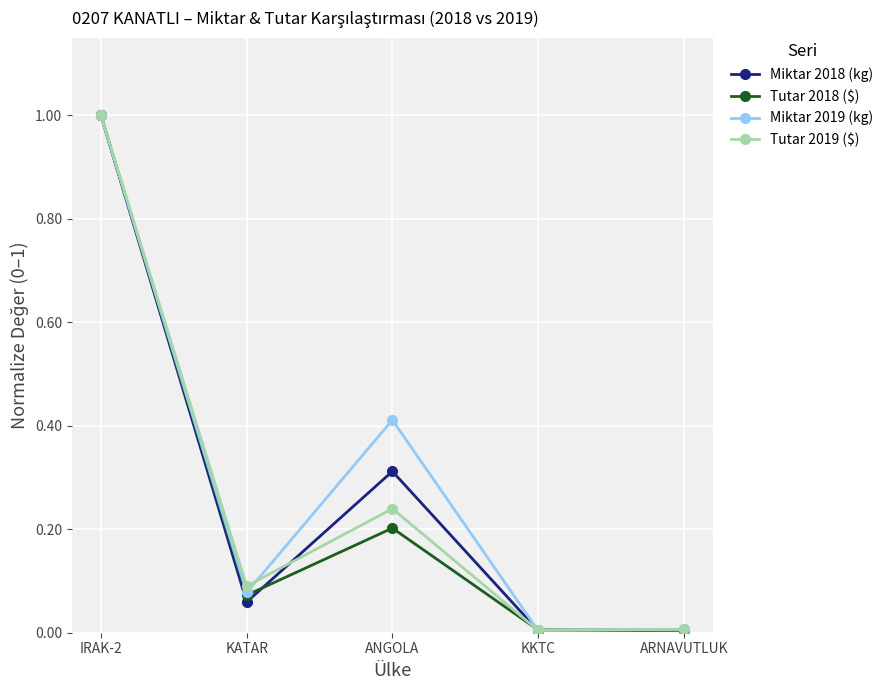

What is the maximum value for Tutar 2018 ($)?

1.0